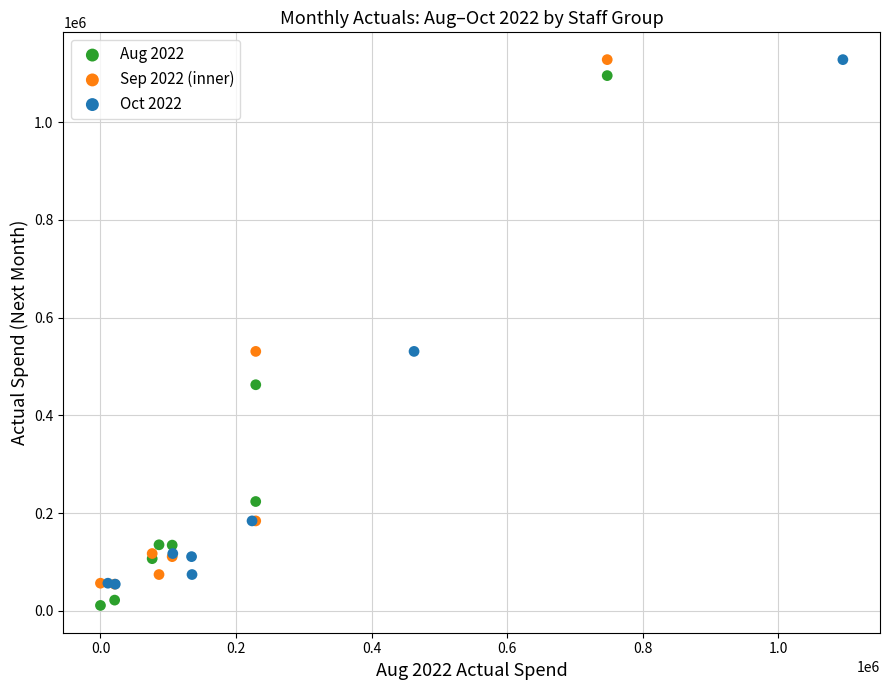

Which series has the largest Y range (max minus min)?

Aug 2022